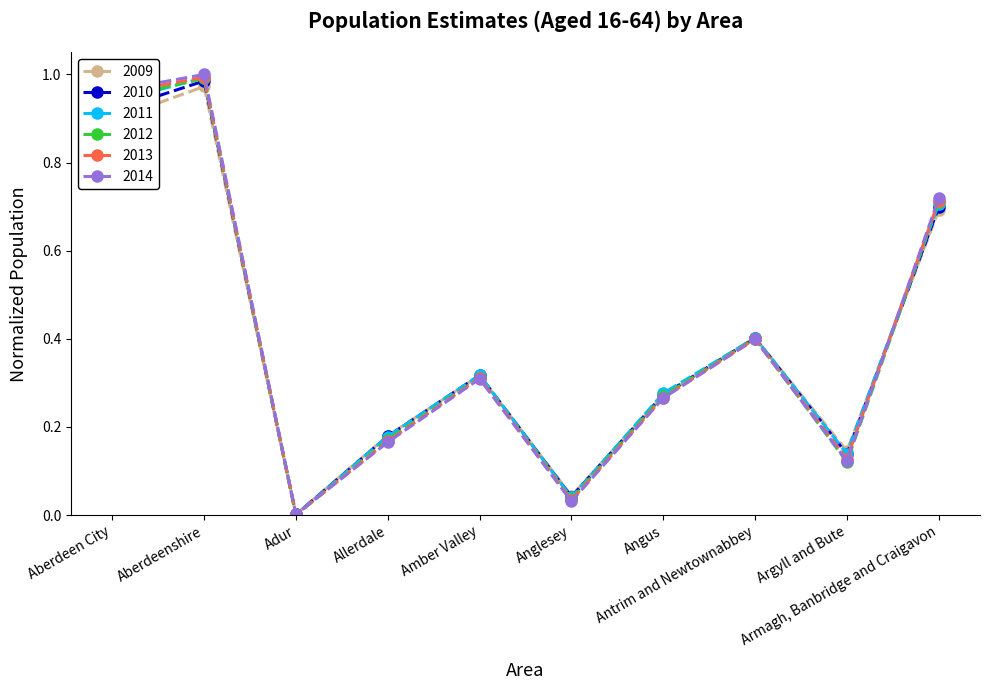

Which series has the widest spread of values?

2014